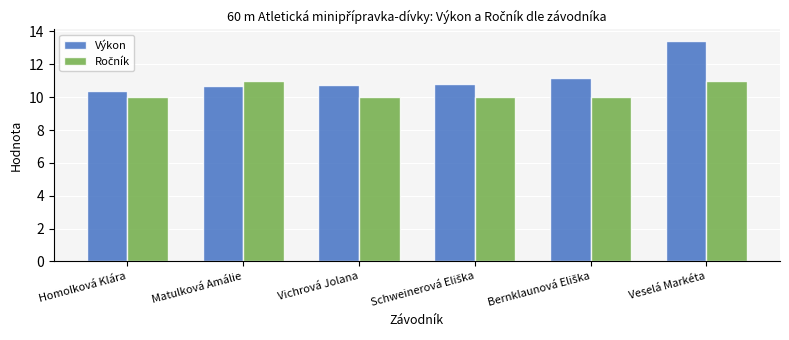

What is the spread (max minus min) of values at Homolková Klára?

0.4